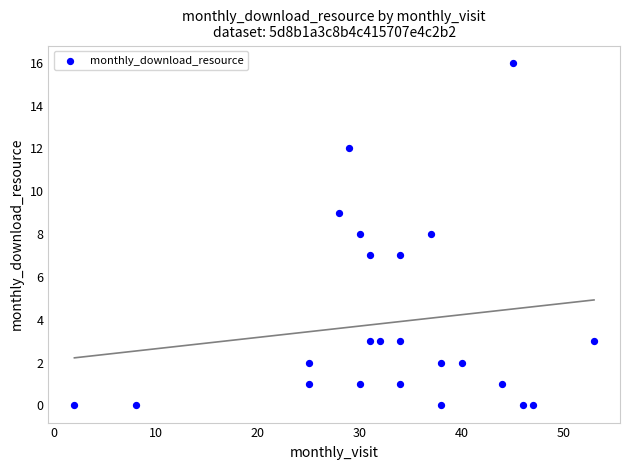

What is the range of X values (max minus min)?

51